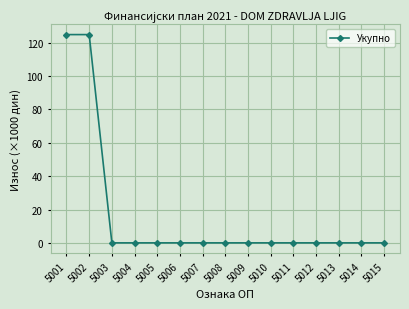

The chart shows a value of 0 at 5010. True or false?

True